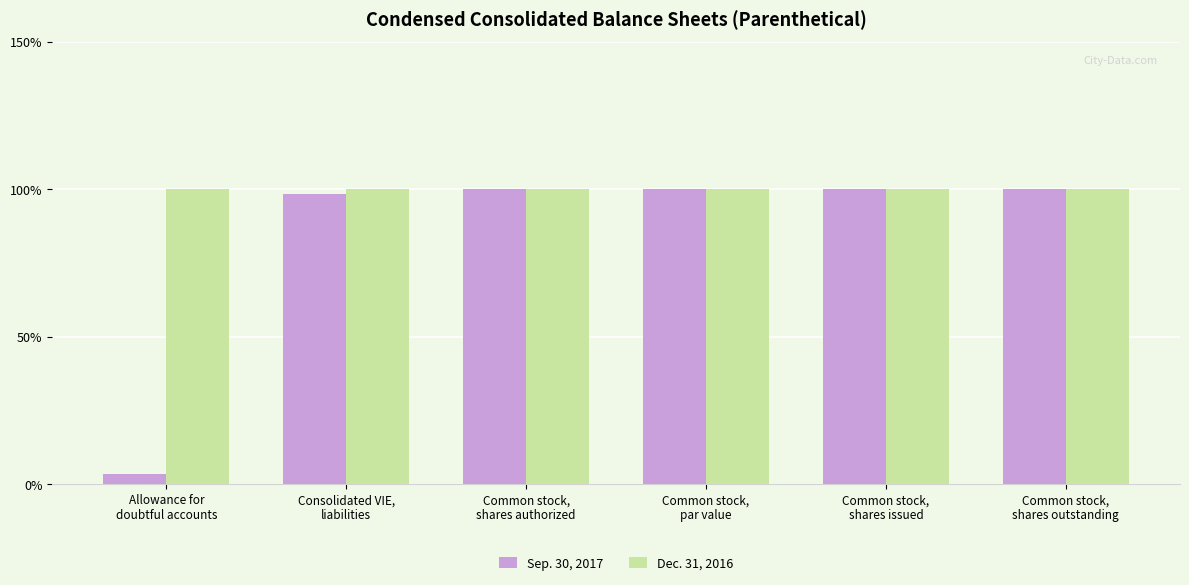

What position from the right is Common stock,
par value?

3